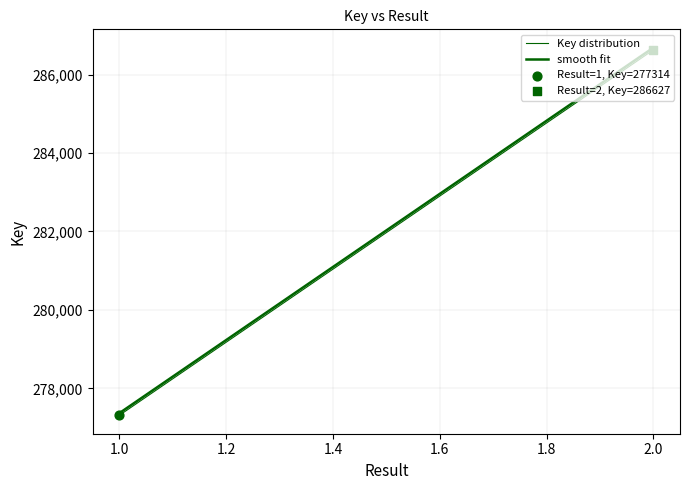

Is this an area chart (filled region under the line)?

No